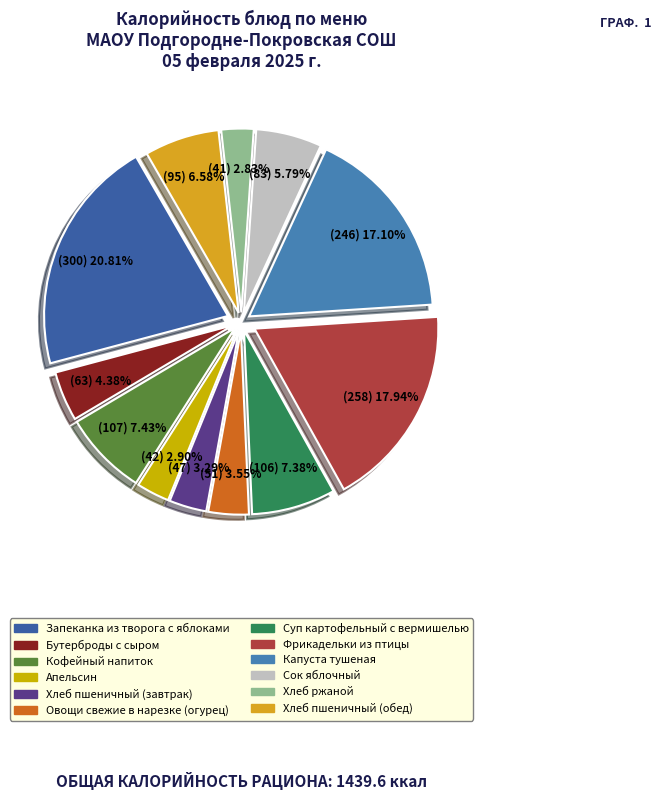

Which slice is the smallest?

Хлеб ржаной